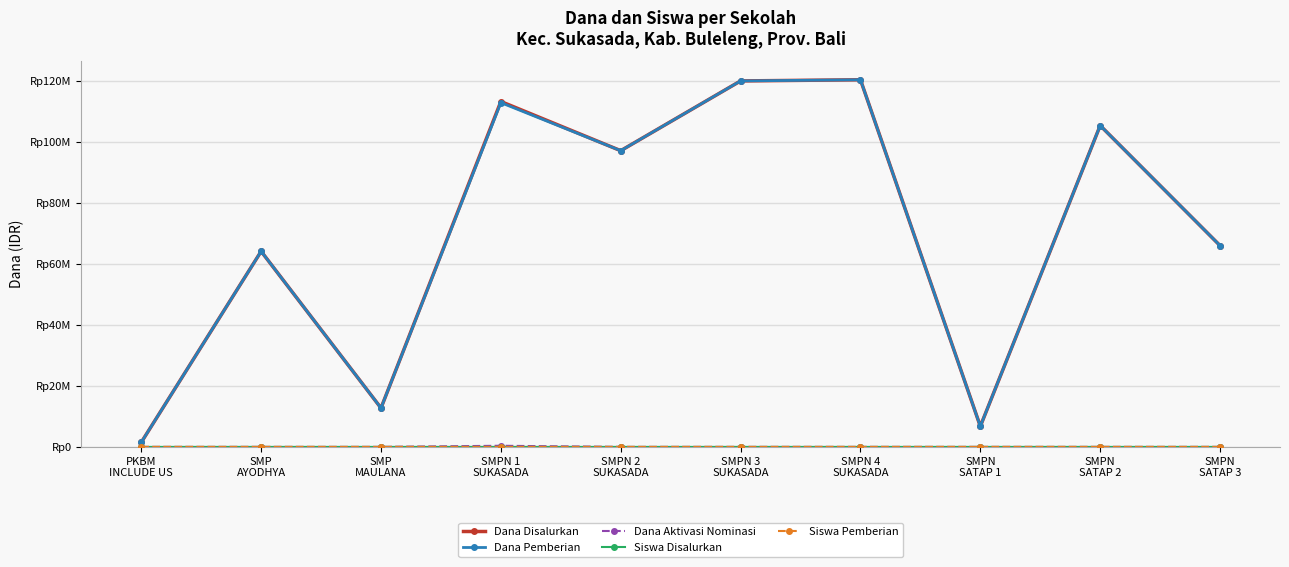

At which category does the chart reach its peak across all series?

SMPN 4
SUKASADA